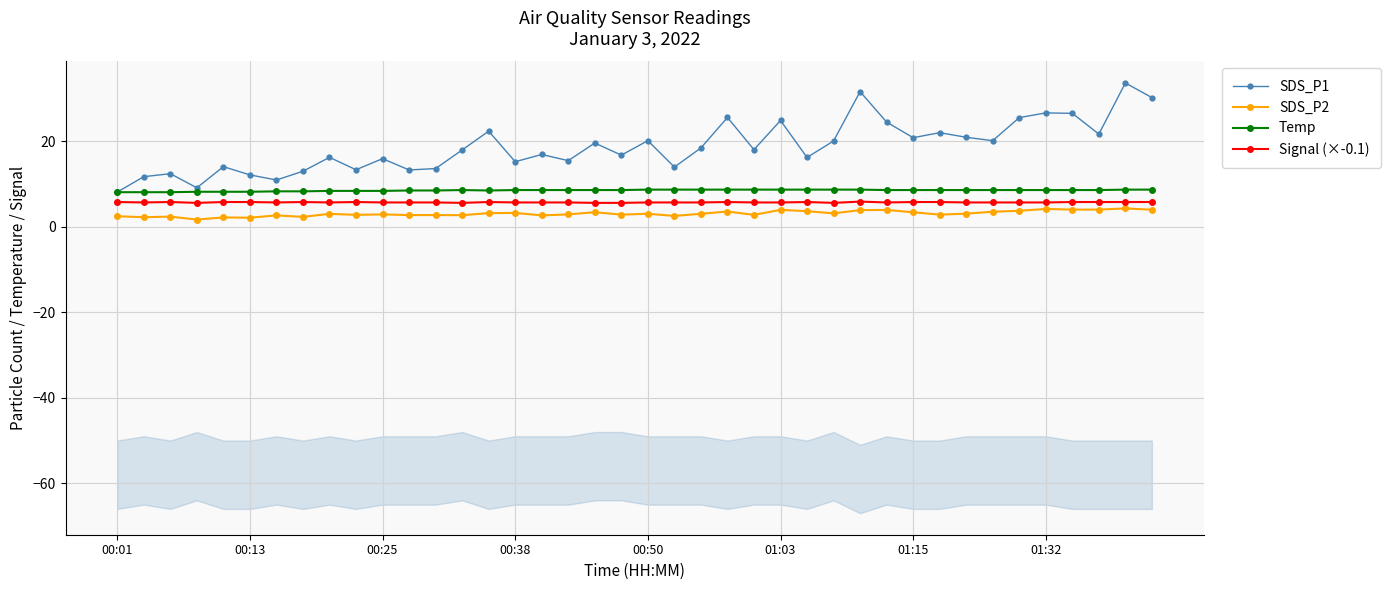

What is the difference between the Signal (×-0.1) values at 9 and 8?

0.1